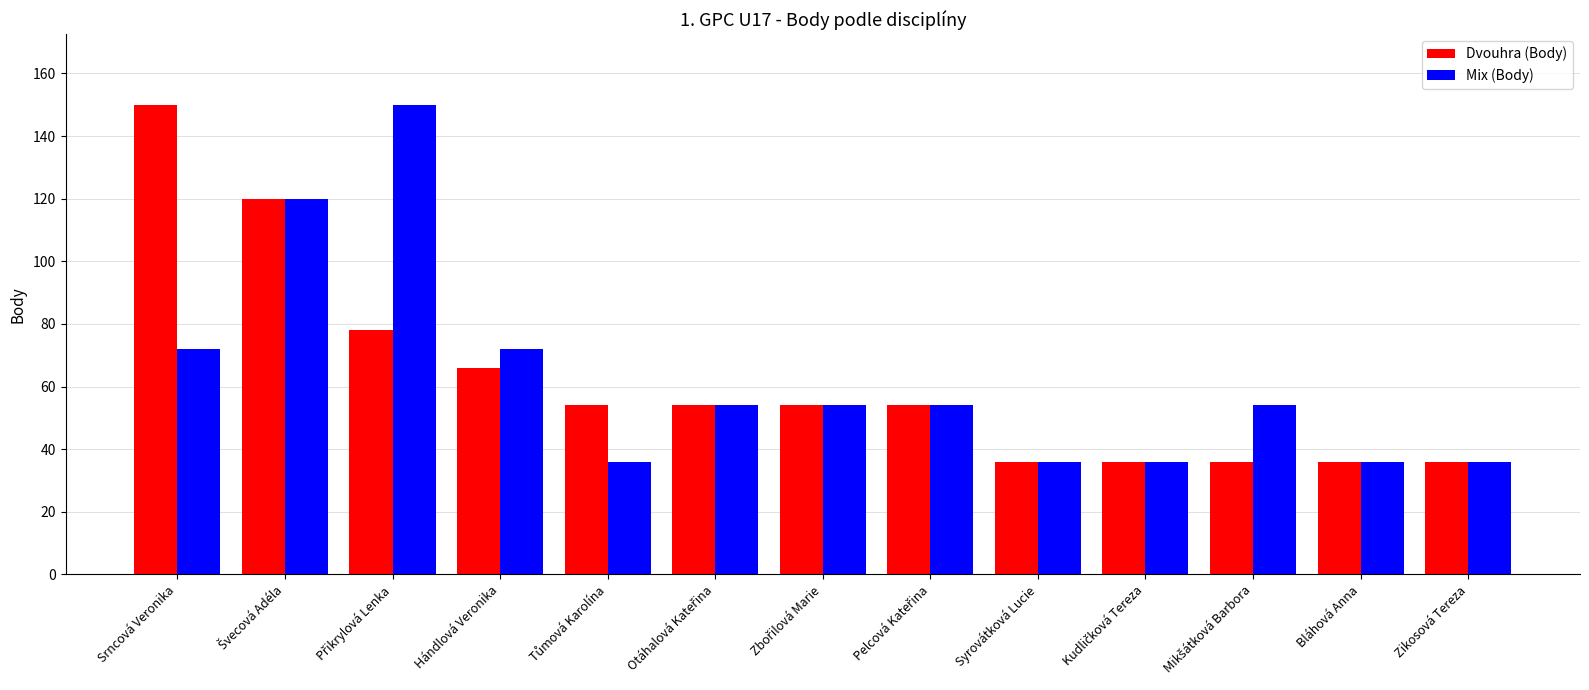

Count the number of categories in the chart.

13